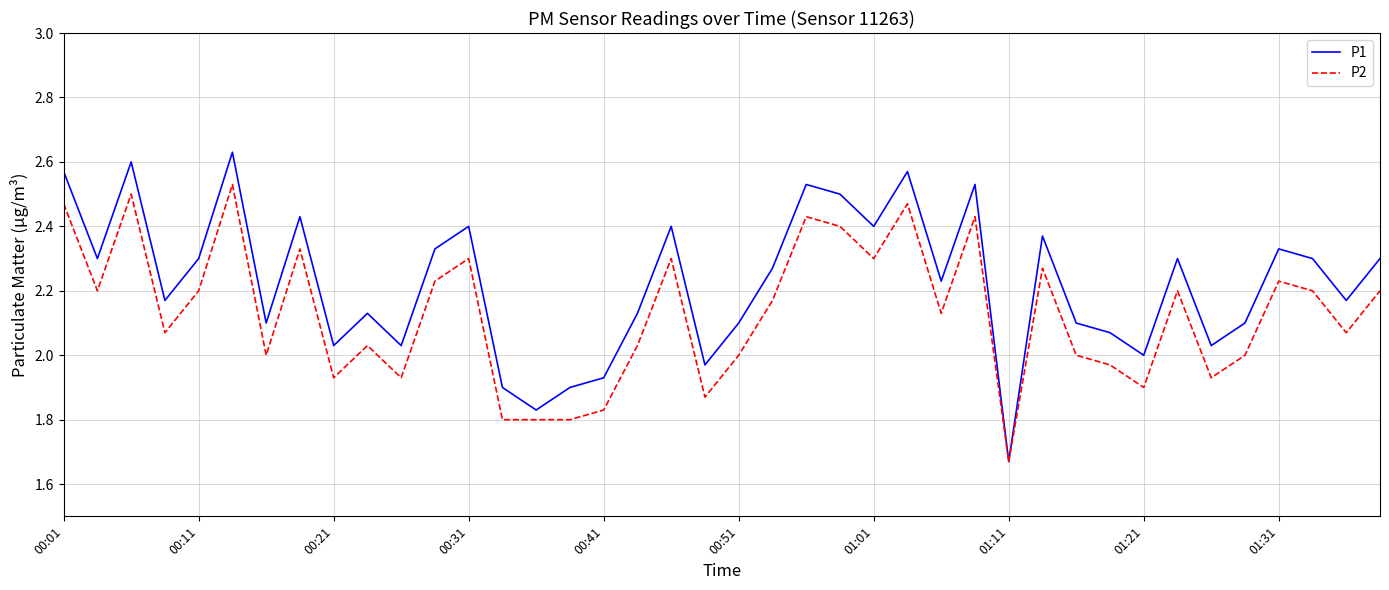

List the series in order of their peak value, lowest first.

P2, P1